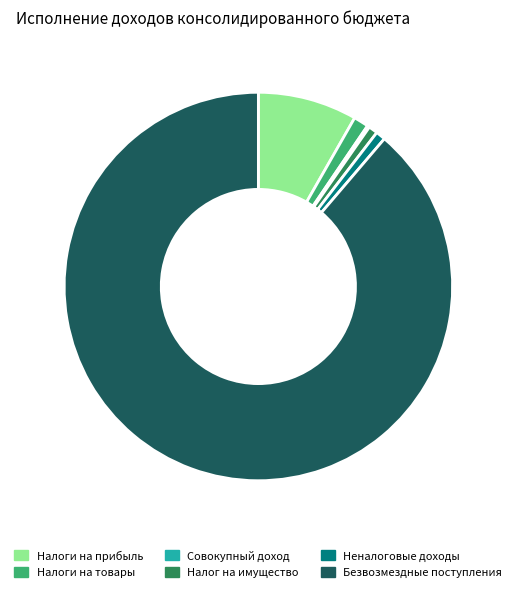

Which slice is the largest?

Безвозмездные поступления